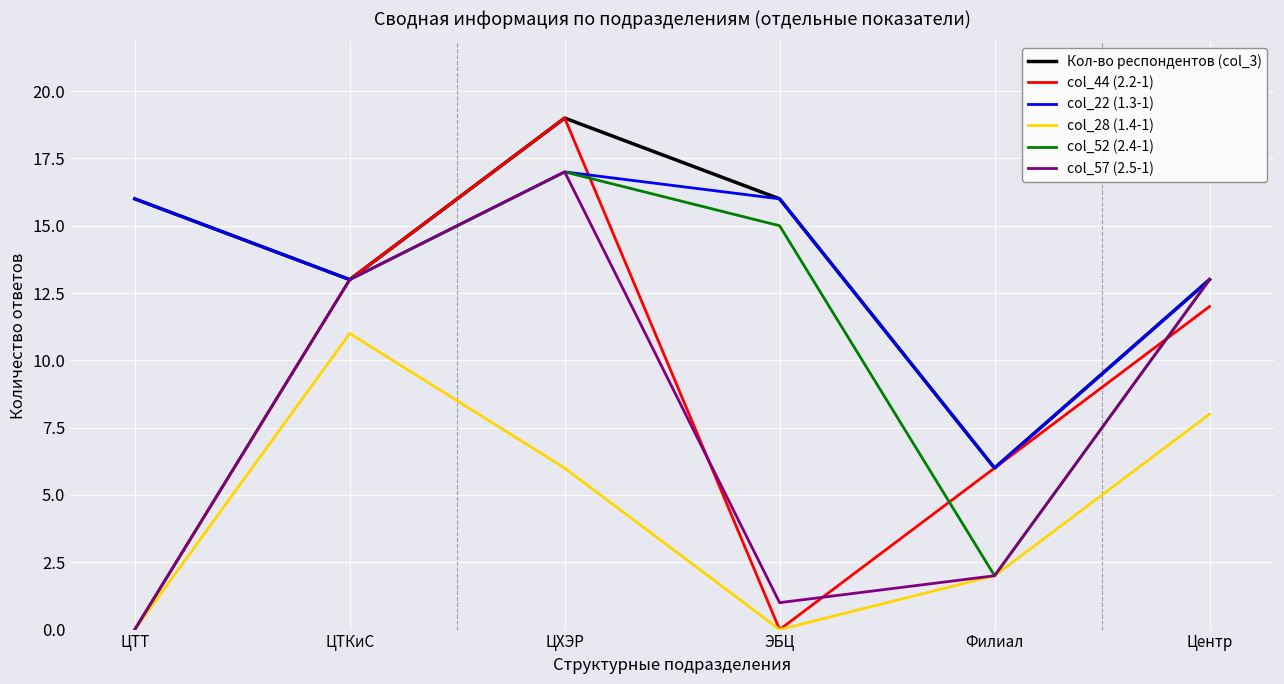

What is the highest value of the Кол-во респондентов (col_3) series?

19